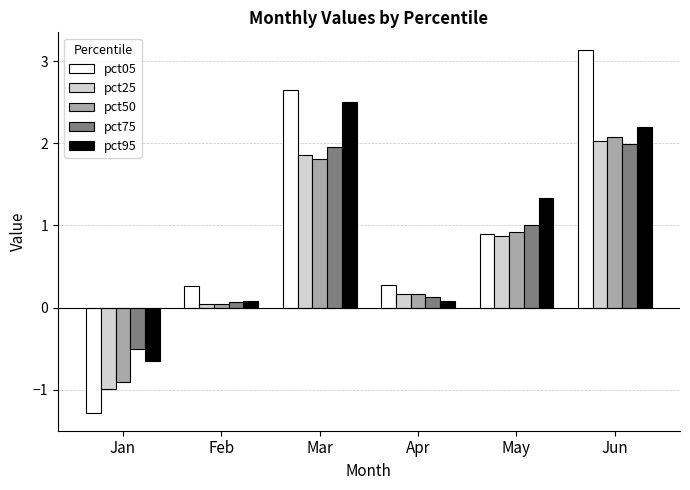

What is the lowest value of the pct95 series?

-0.6